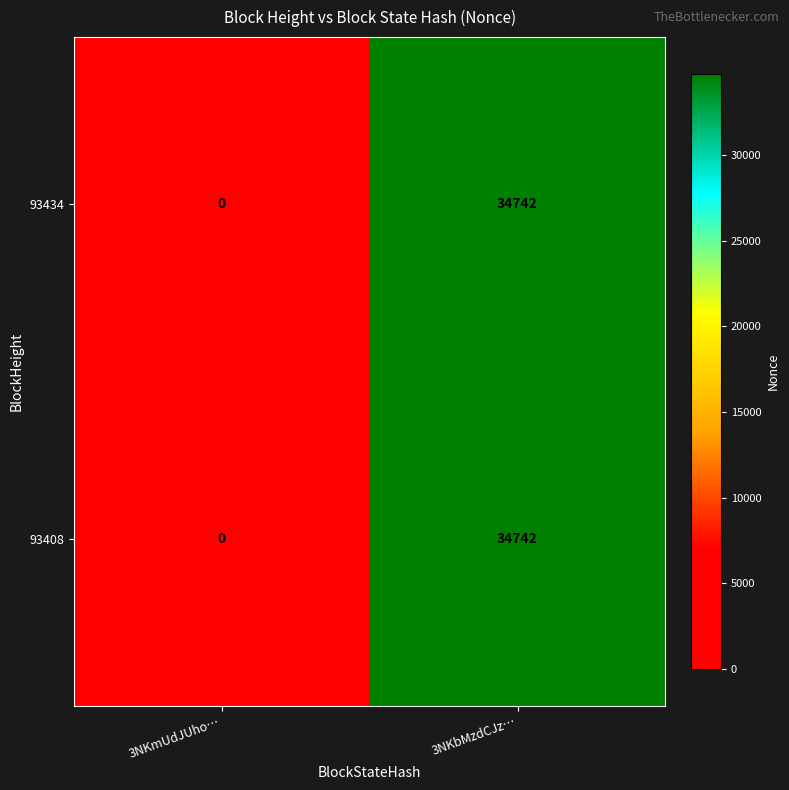

What is the approximate value of 93434 at 3NKbMzdCJz…, to the nearest 10?

34740